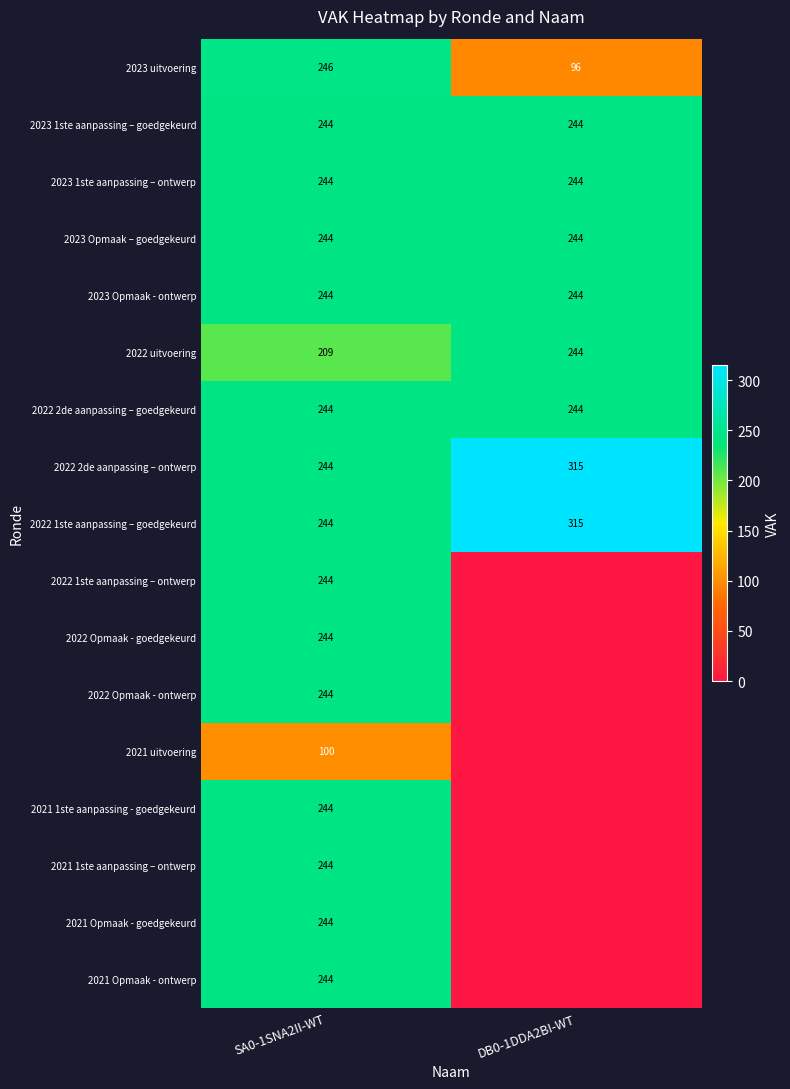

The 2022 1ste aanpassing – goedgekeurd series shows 504 at DB0-1DDA2BI-WT. True or false?

False